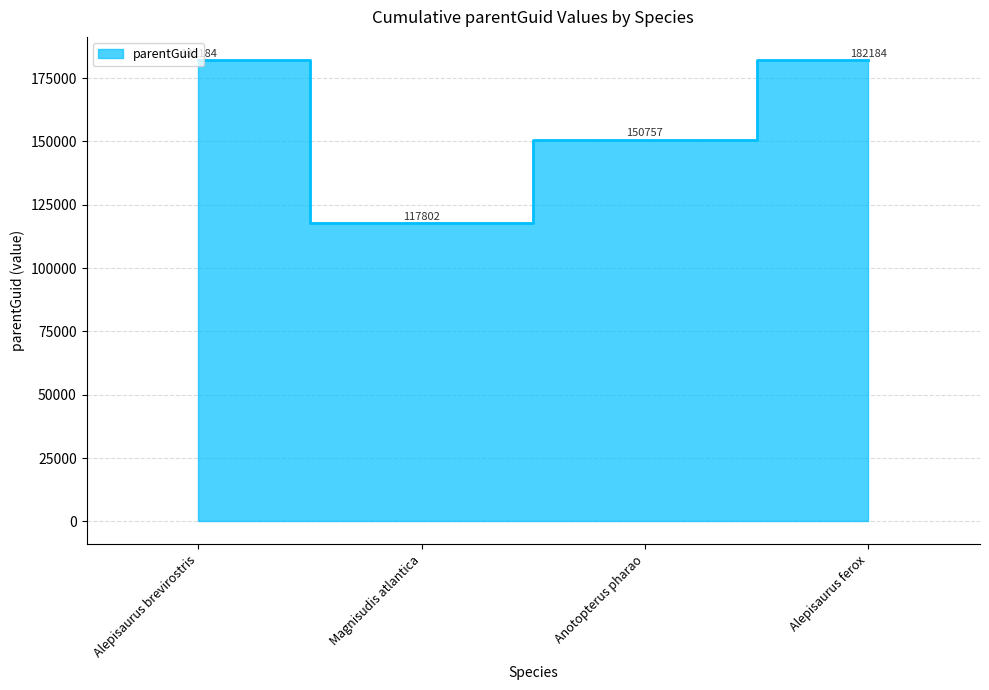

What is the ratio of the value at Magnisudis atlantica to the value at Alepisaurus ferox?

0.6